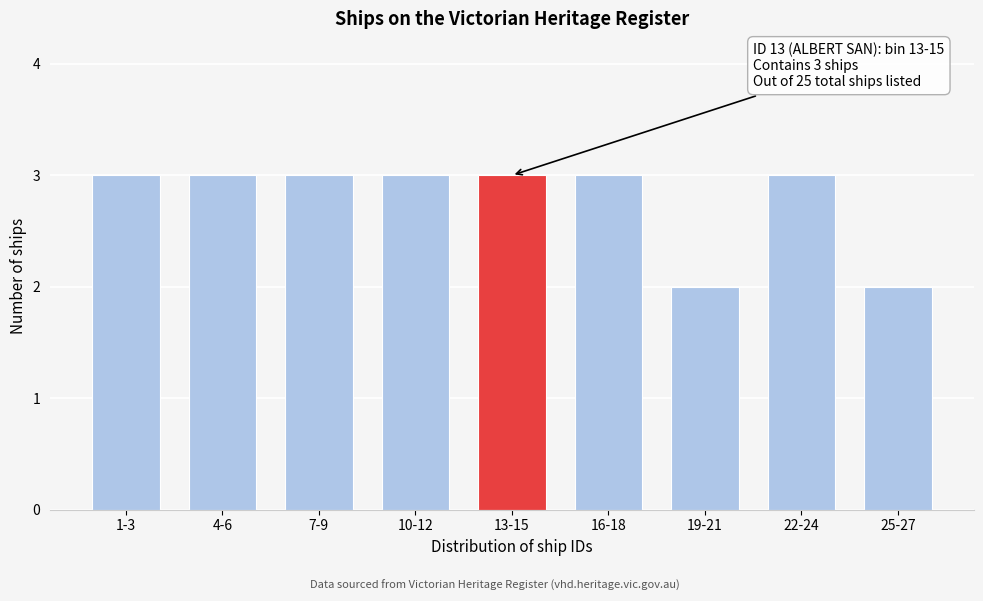

Reading left to right, what are all the values shown in this chart?

1-3=3	4-6=3	7-9=3	10-12=3	13-15=3	16-18=3	19-21=2	22-24=3	25-27=2